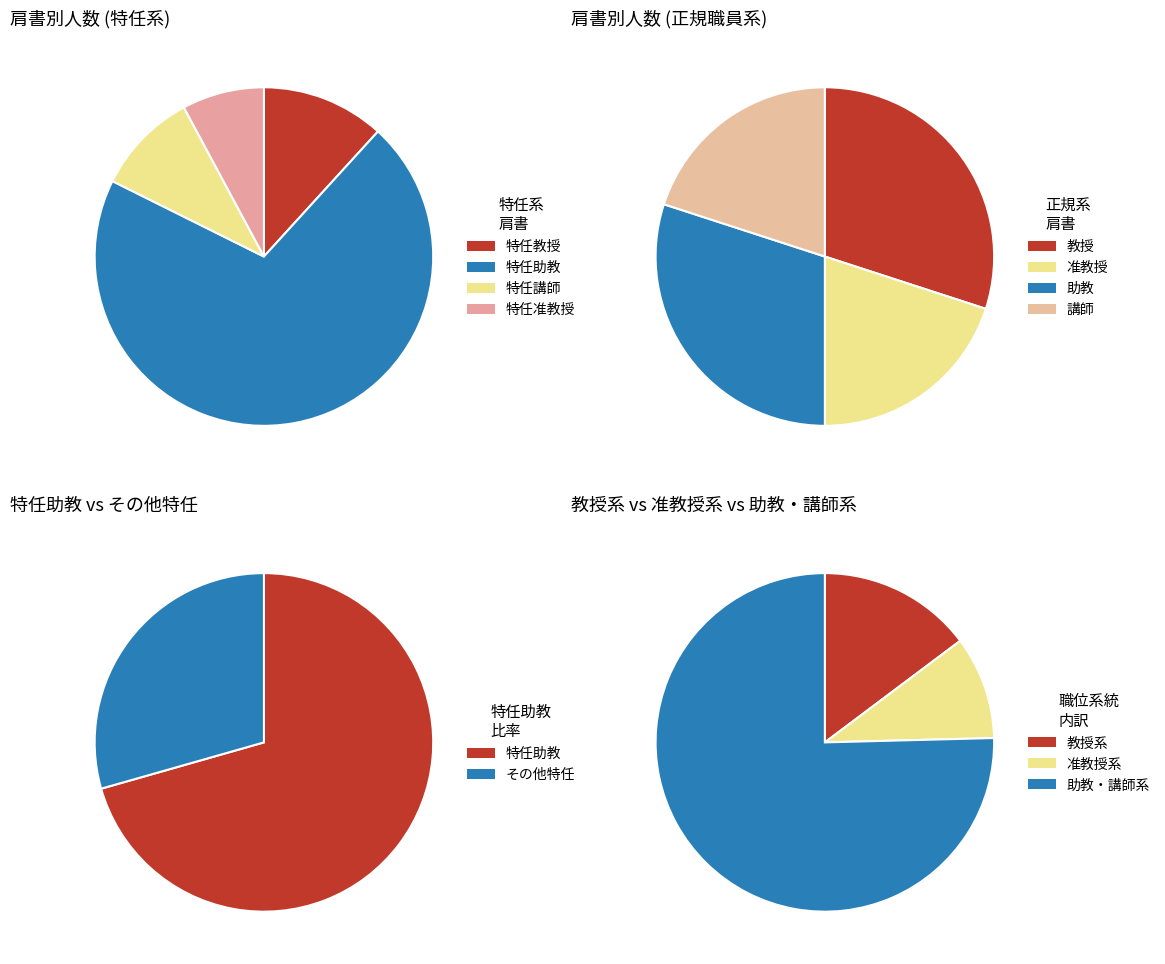

What is the change in value from 特任助教 to 講師?

-68